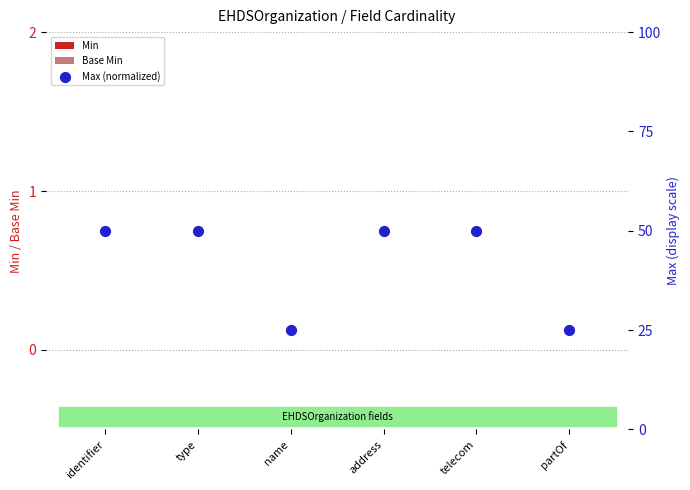

What are all the series names shown in the legend?

Min, Base Min, Max (normalized)